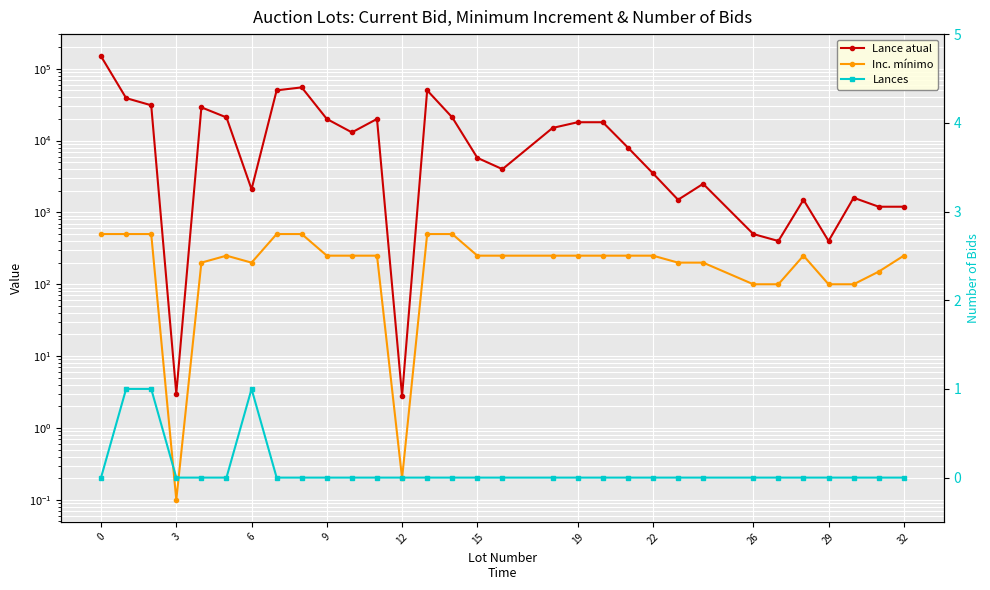

Reading left to right, transcribe all the data shown in this chart.

Lance atual: 149000.0	39000.0	31000.0	3.0	29000.0	21000.0	2100.0	50000.0	55000.0	20000.0	13000.0	20000.0	2.8	50000.0	21000.0	5750.0	4000.0	15000.0	18000.0	18000.0	8000.0	3500.0	1500.0	2500.0	500.0	400.0	1500.0	400.0	1600.0	1200.0	1200.0
Inc. mínimo: 500.0	500.0	500.0	0.1	200.0	250.0	200.0	500.0	500.0	250.0	250.0	250.0	0.2	500.0	500.0	250.0	250.0	250.0	250.0	250.0	250.0	250.0	200.0	200.0	100.0	100.0	250.0	100.0	100.0	150.0	250.0
Lances: 0.0	1.0	1.0	0.0	0.0	0.0	1.0	0.0	0.0	0.0	0.0	0.0	0.0	0.0	0.0	0.0	0.0	0.0	0.0	0.0	0.0	0.0	0.0	0.0	0.0	0.0	0.0	0.0	0.0	0.0	0.0